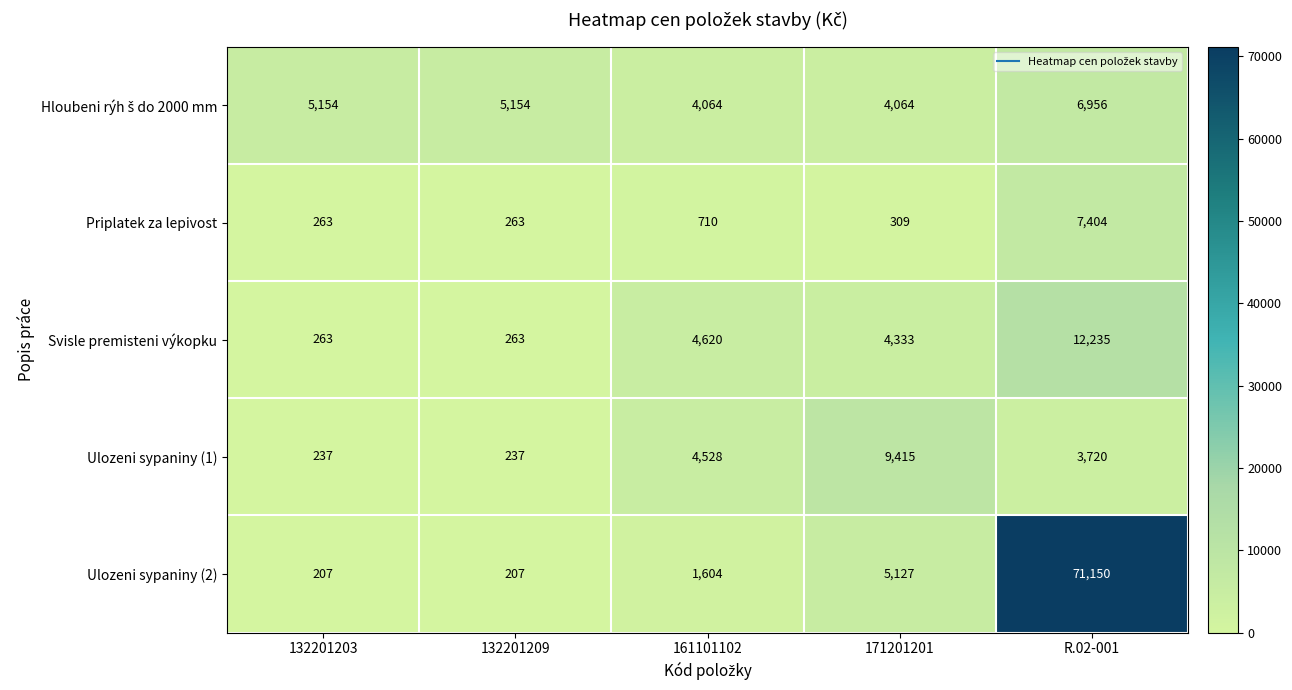

What value does the Priplatek za lepivost series have at 161101102, to the nearest 10?

710